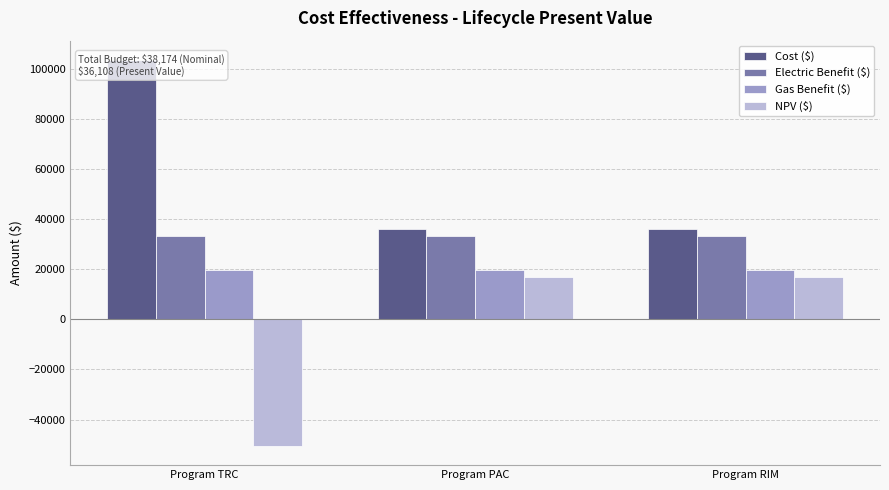

Is the value of Gas Benefit ($) at Program RIM greater than the value of Cost ($) at Program RIM?

No